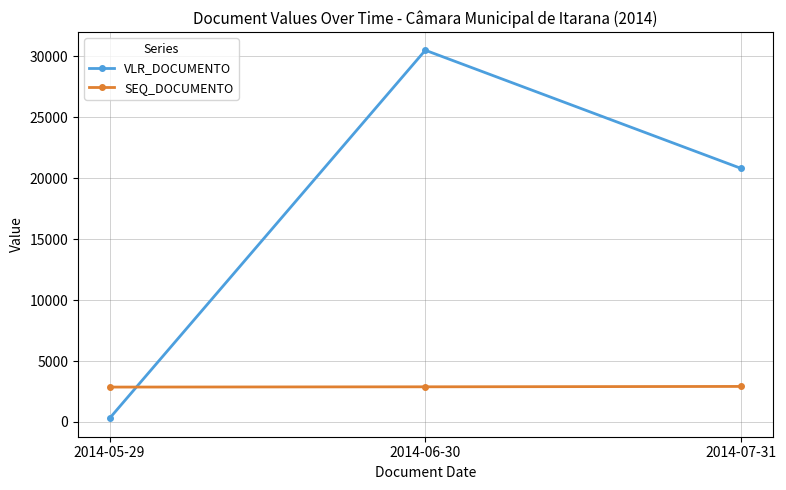

What is the total value across all series at 2014-07-31?

23721.0